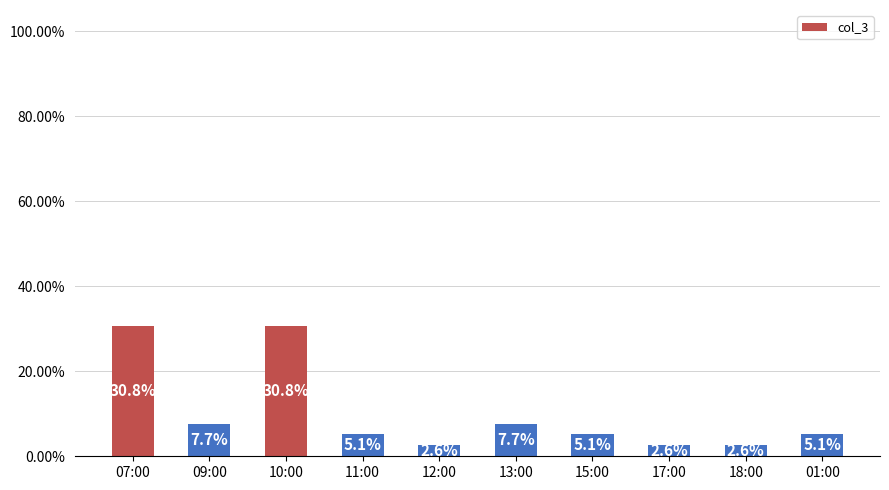

The chart shows a value of 30.8 at 07:00. True or false?

True